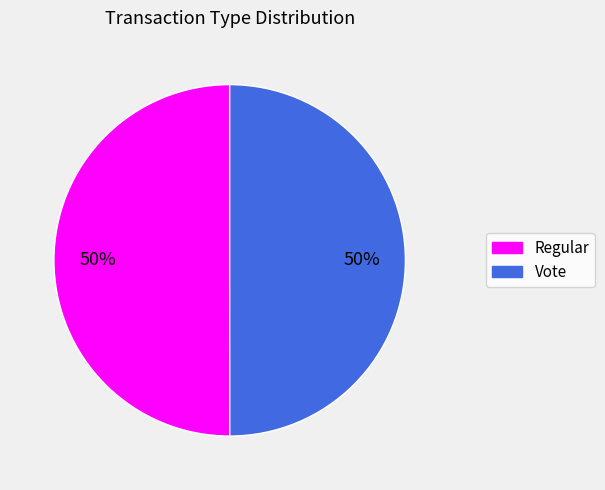

To the nearest percent, what is the combined percentage of Regular and Vote?

100%